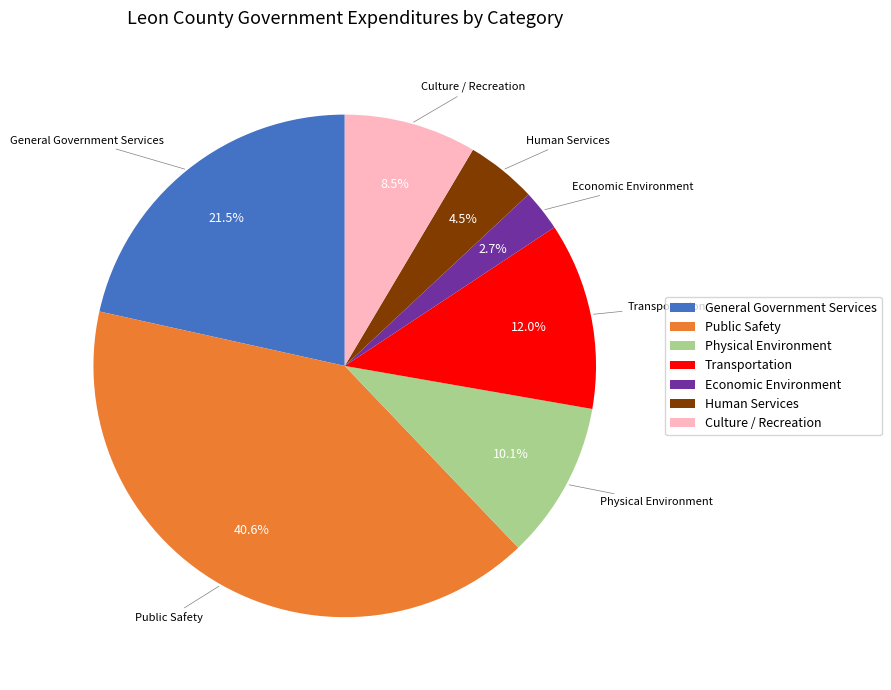

The Culture / Recreation slice represents 18% of the pie. True or false?

False